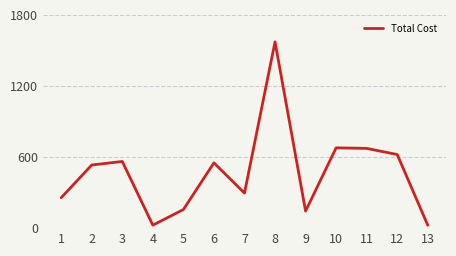

What is the sum of the values at 7 and 2?

828.4